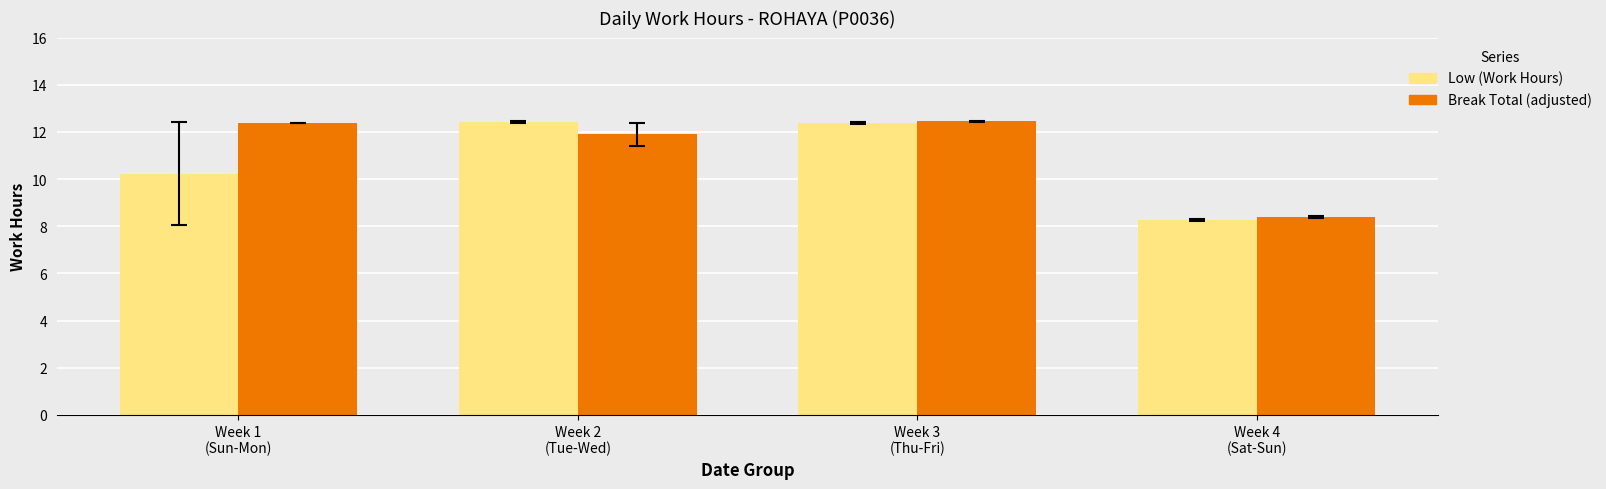

What is the maximum value for Break Total (adjusted)?

12.4